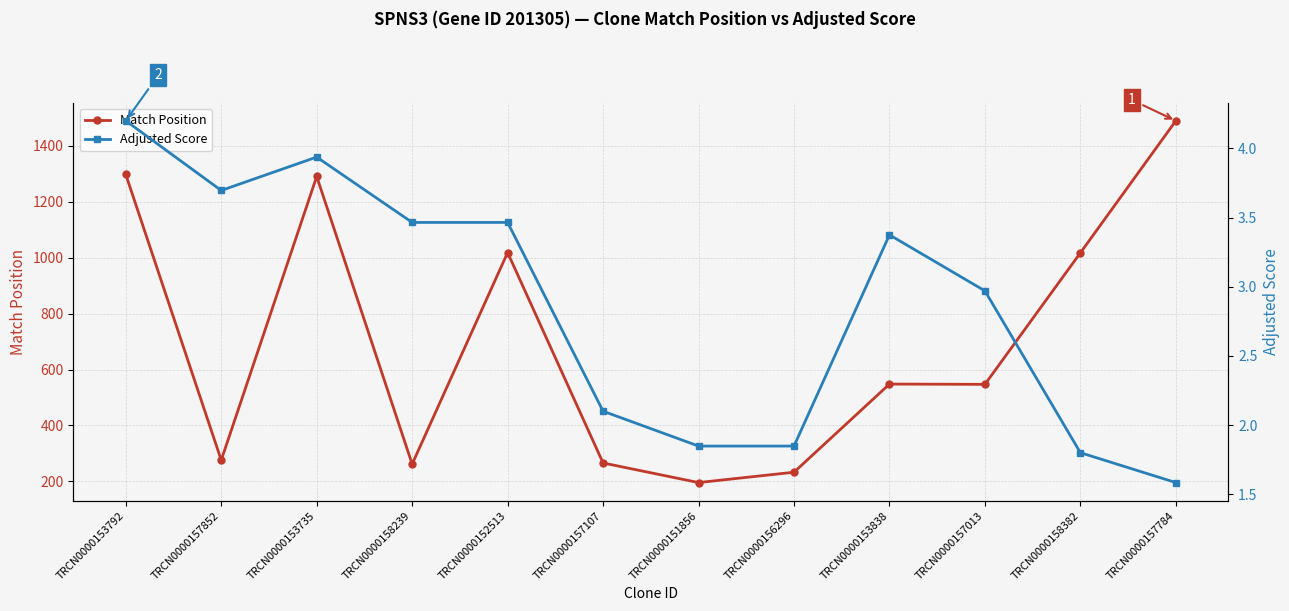

How many distinct data groups are displayed?

2